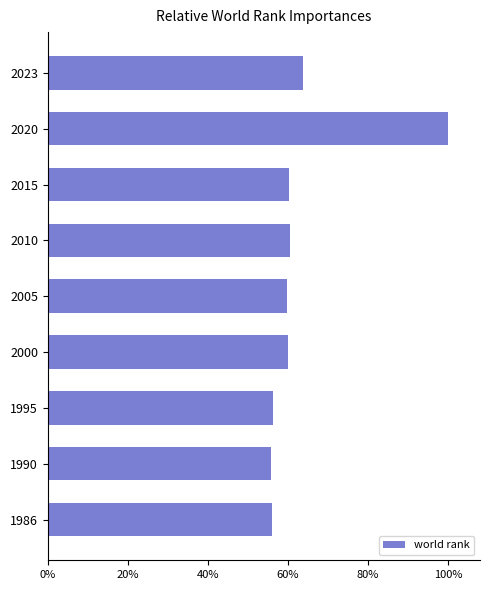

Does the chart contain any negative values?

No